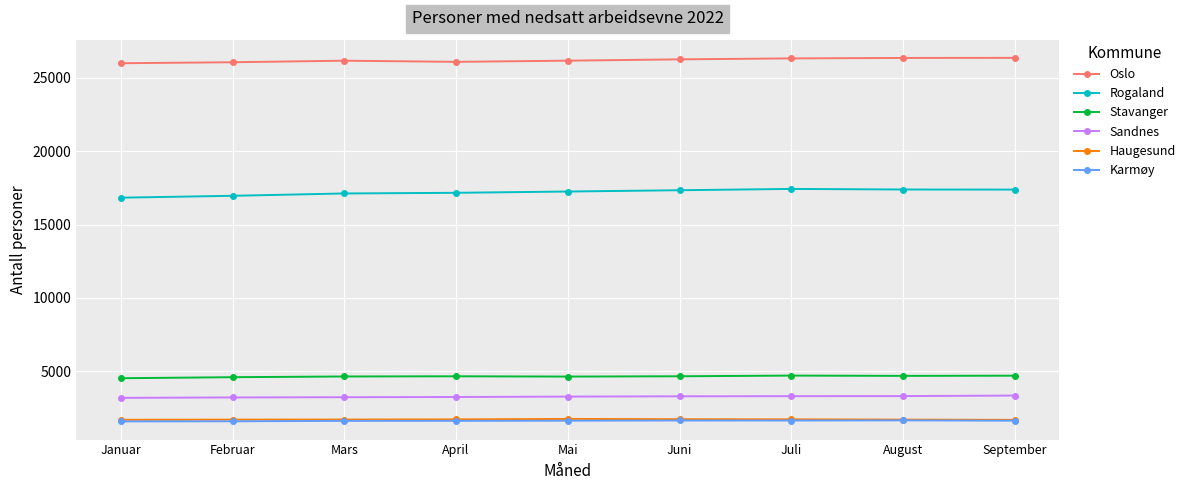

True or false: Sandnes and Rogaland cross at least once.

False